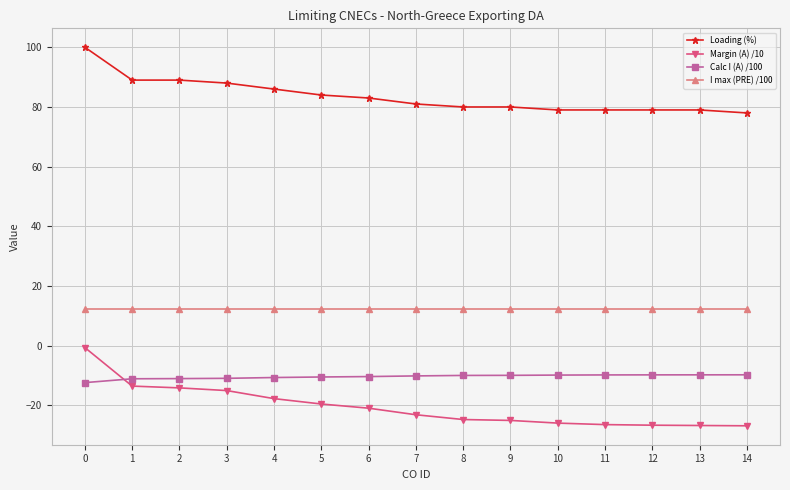

Between which two adjacent categories do Calc I (A) /100 and Margin (A) /10 first intersect?

0 and 1